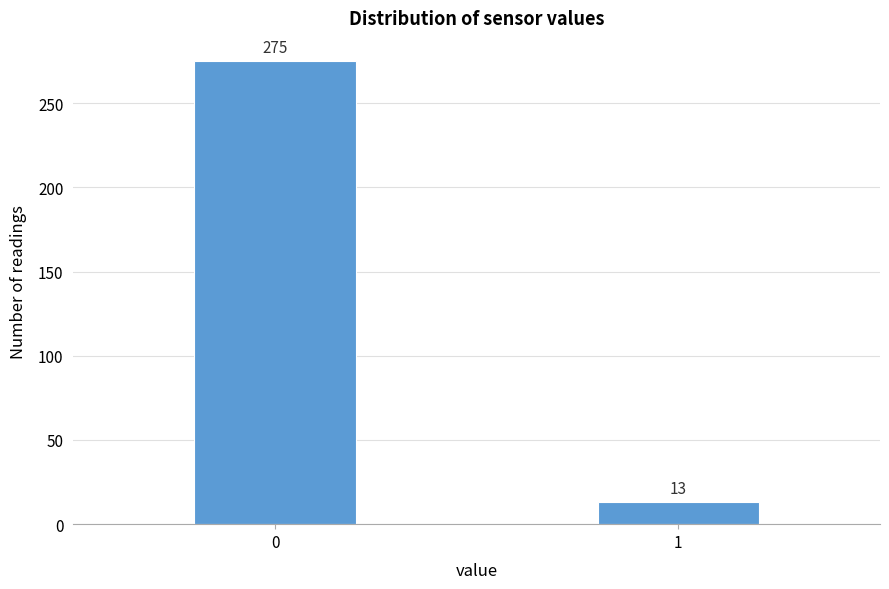

Reading left to right, what are all the values shown in this chart?

0=275	1=13